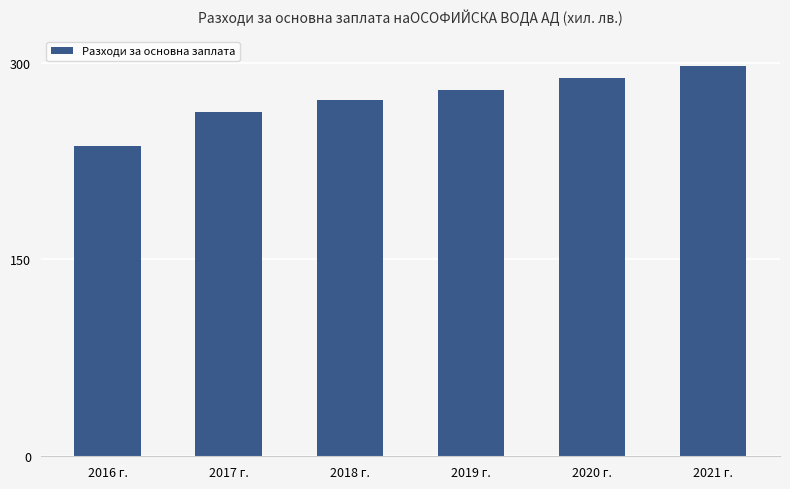

List the labels in order of value, smallest first.

2016 г., 2017 г., 2018 г., 2019 г., 2020 г., 2021 г.